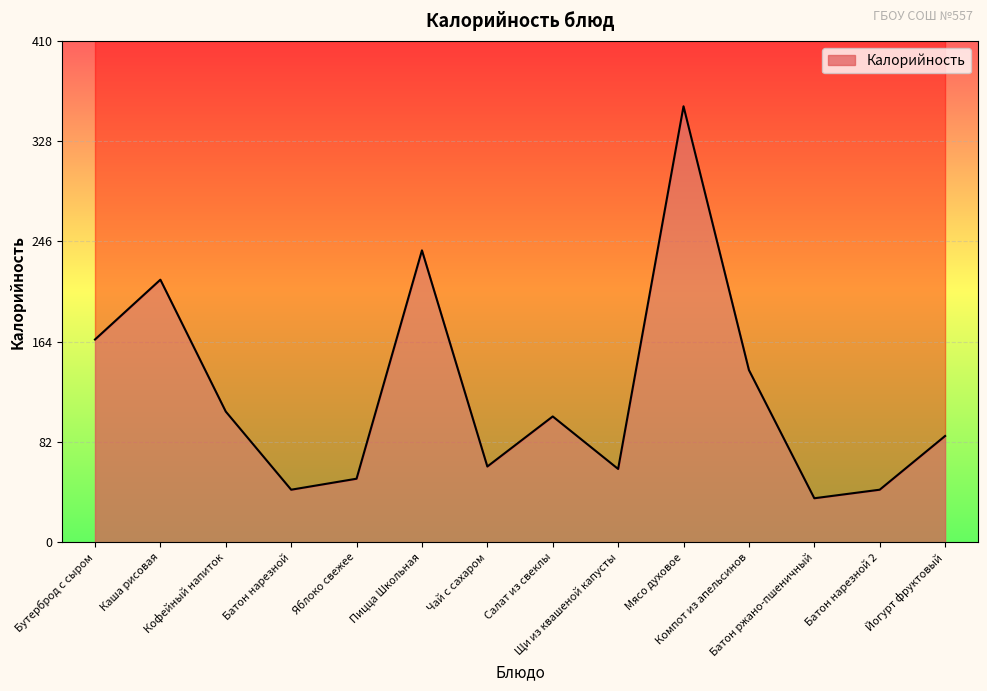

How many data points are less than 103?

7